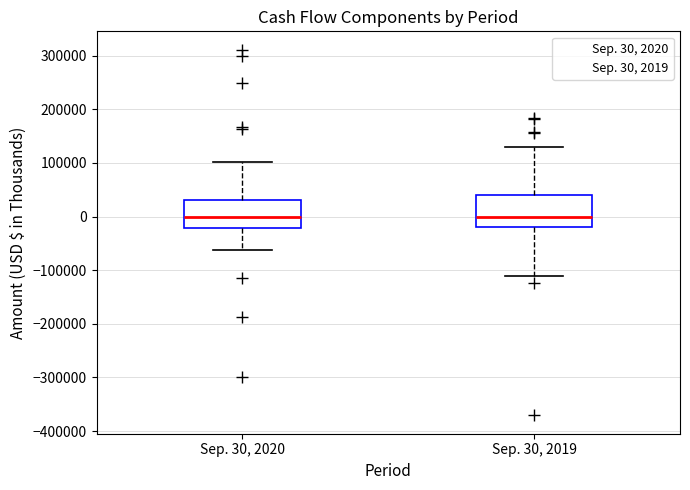

Reading left to right, transcribe this box plot: for each box, give where its median line is, the range the box spans, and where its two whiskers end, as read against the y-axis. The values are not printed on the chart, so give them approximately, as read against the axis.

Sep. 30, 2020: median 0, box -20000 to 30000, whiskers -60000 to 100000
Sep. 30, 2019: median 0, box -20000 to 40000, whiskers -110000 to 130000